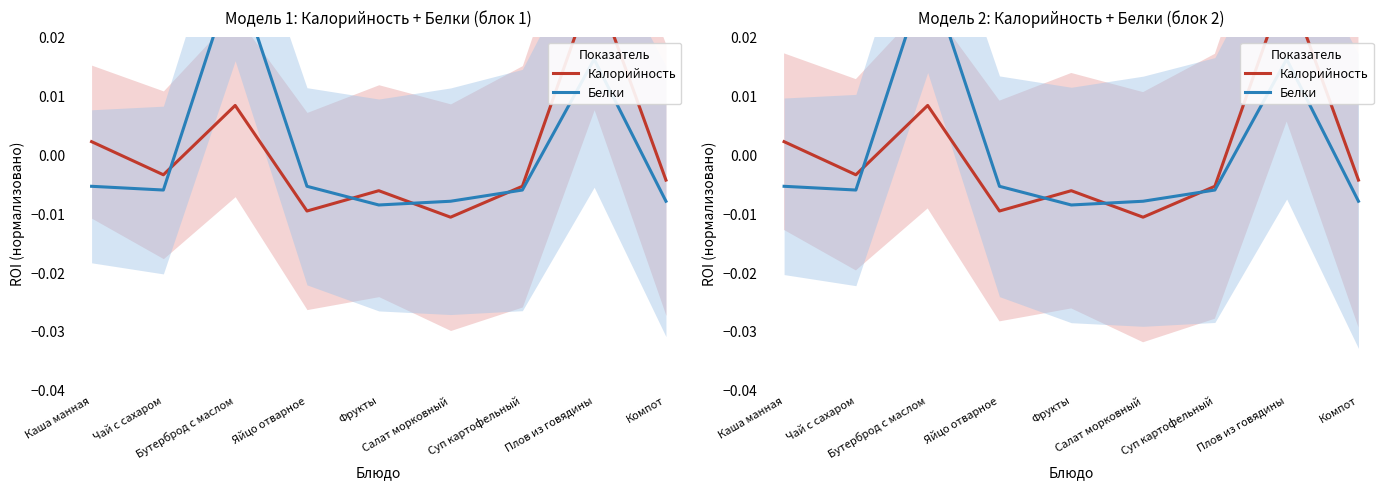

How many data points in Белки are above 0?

2